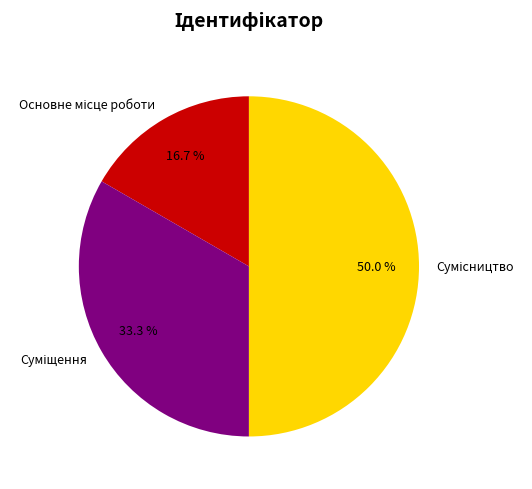

Count the number of slices in the pie.

3